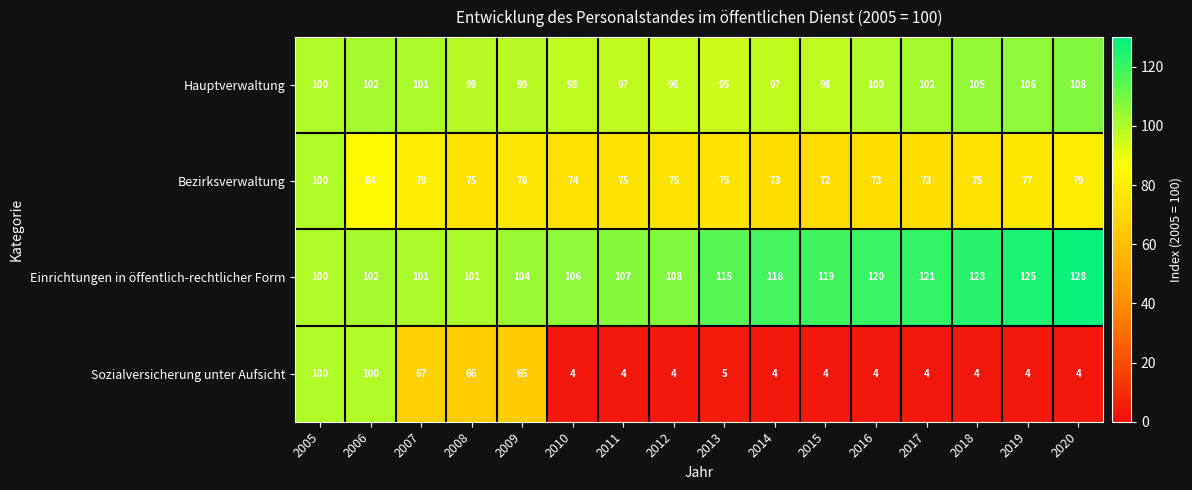

What is the highest value of the Sozialversicherung unter Aufsicht series?

100